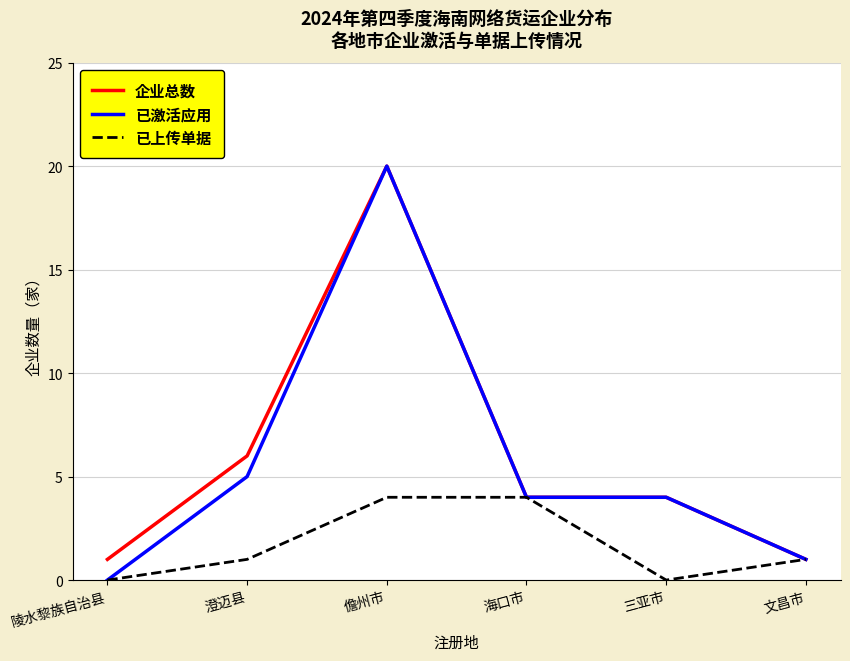

True or false: 已激活应用 has a value of 1 at 文昌市.

True